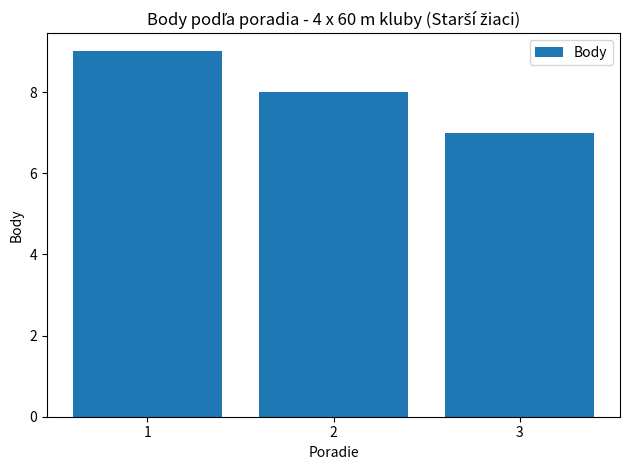

What is the minimum value shown in the chart?

7